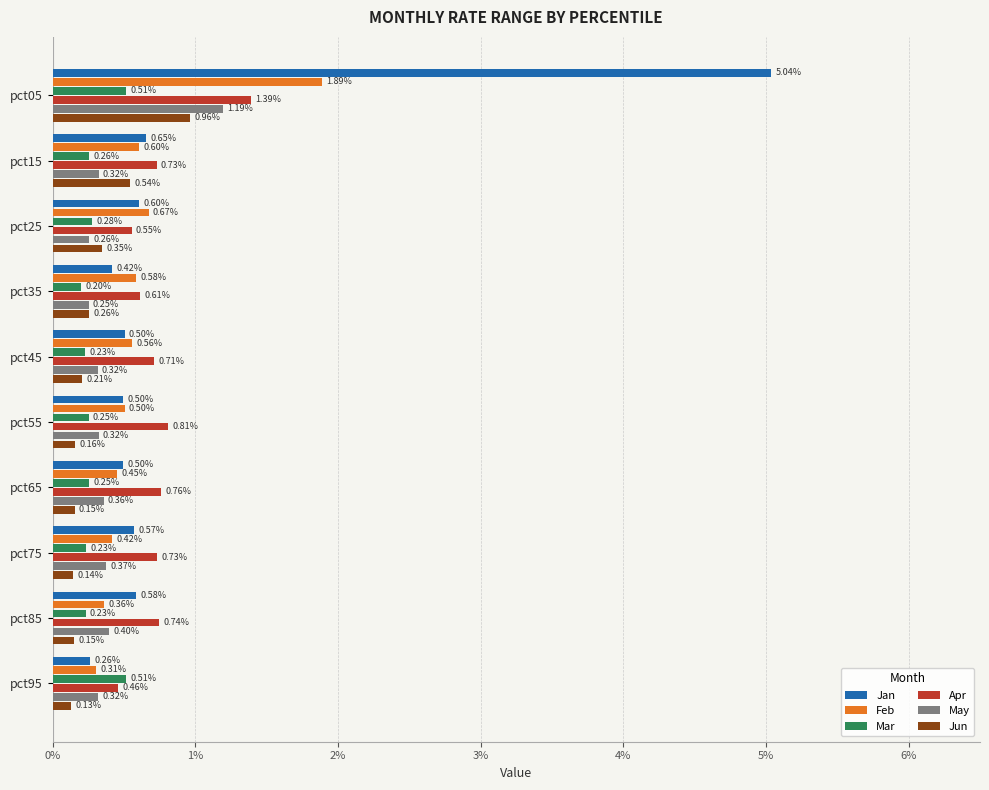

Which series has the widest spread of values?

Jan